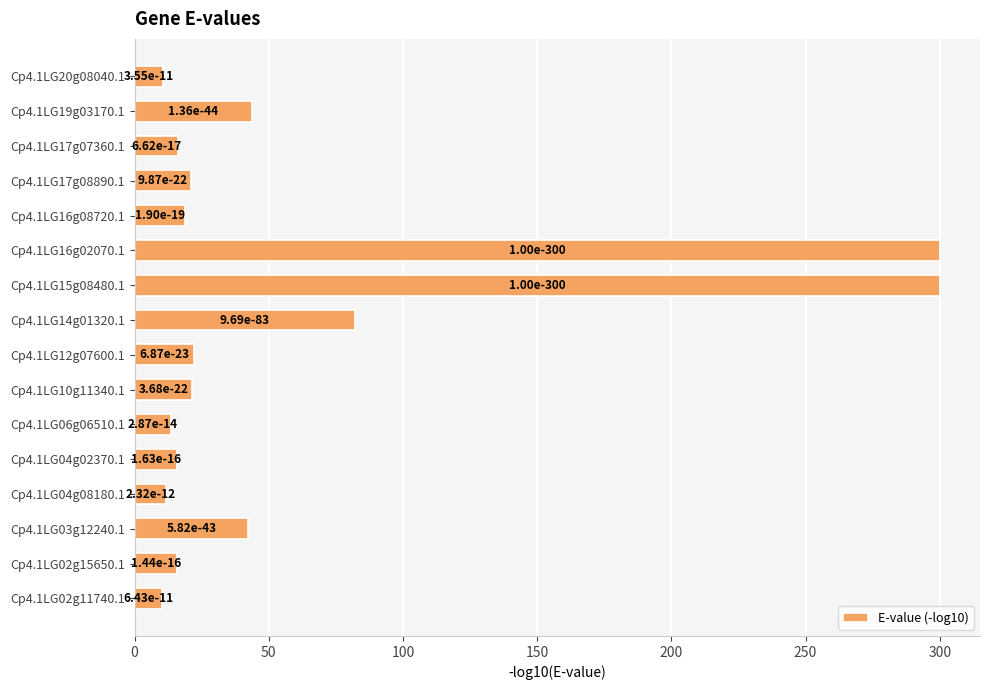

Are the bars horizontal?

Yes